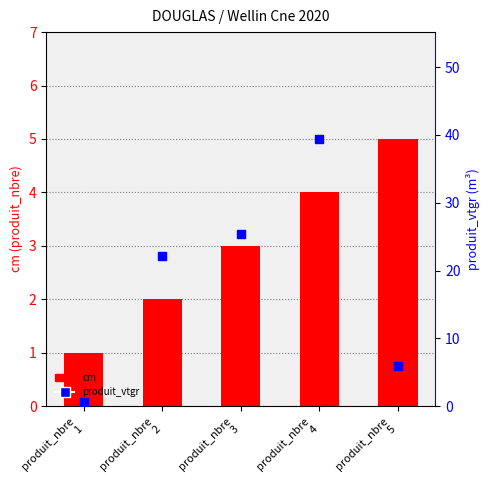

What is the total value across all series at produit_nbre
4?

43.4